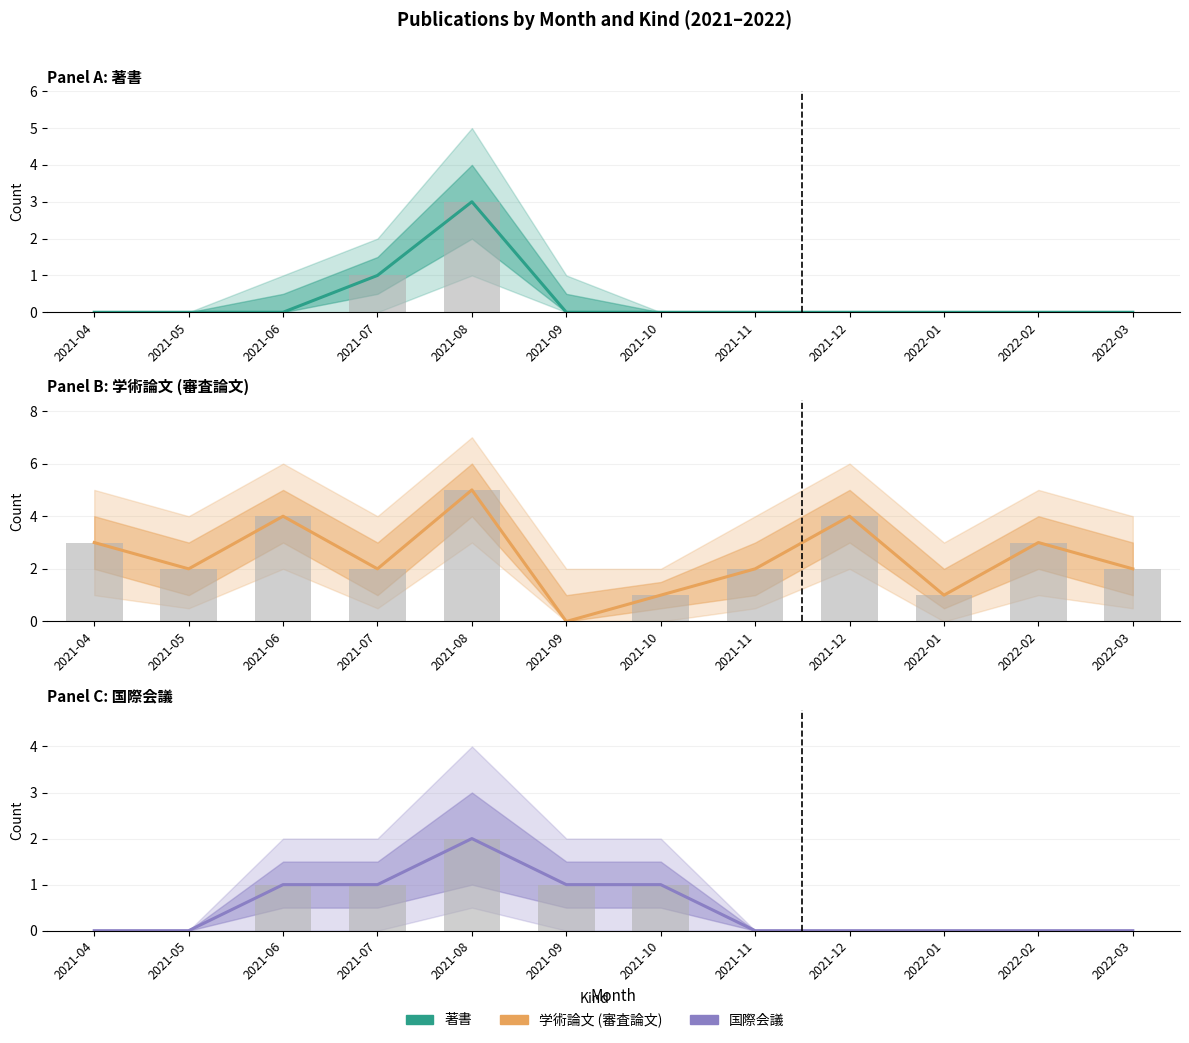

True or false: 国際会議 (raw) has a value of 0 at 2021-08.

False